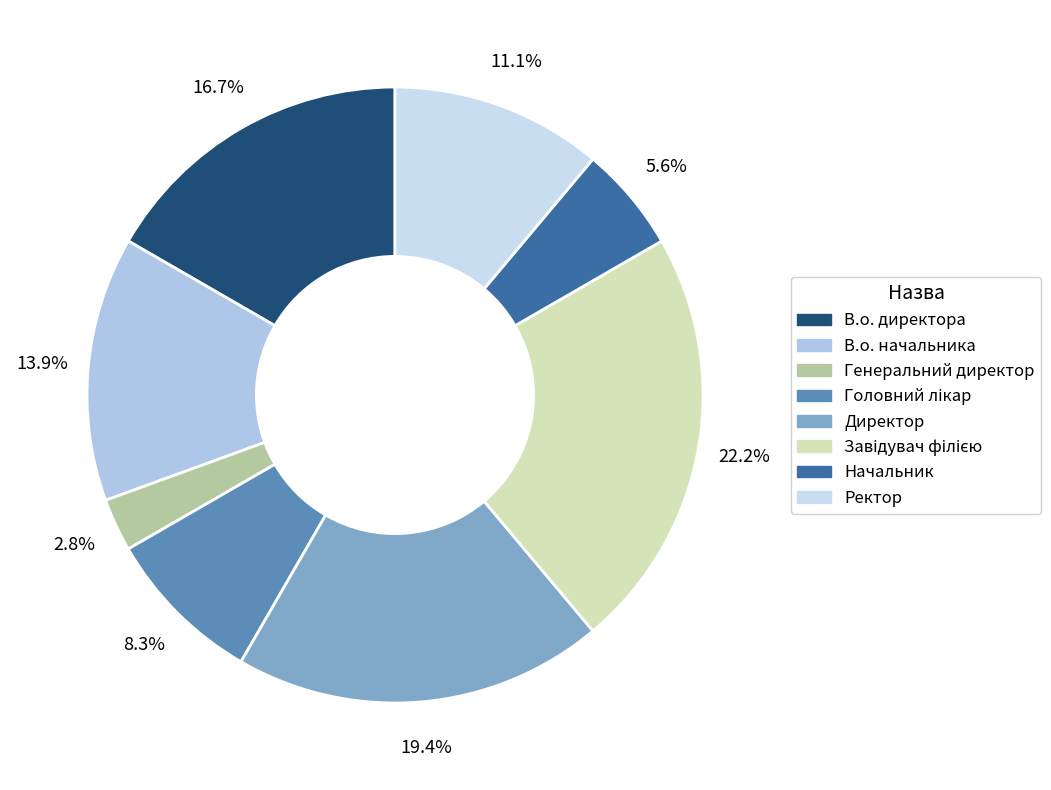

Which slice is the largest?

Завідувач філією